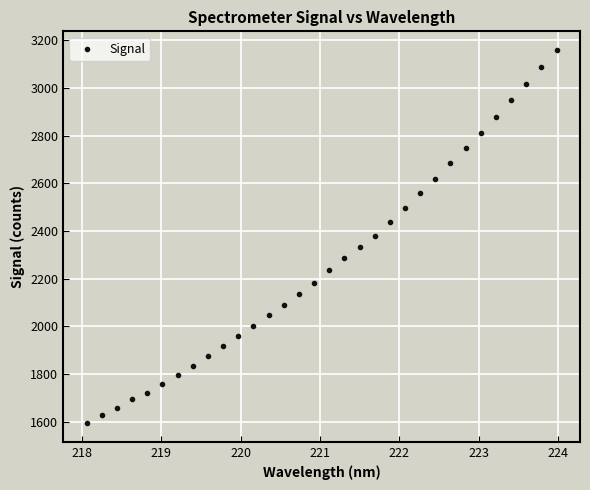

What is the range of Y values (max minus min)?

1565.7